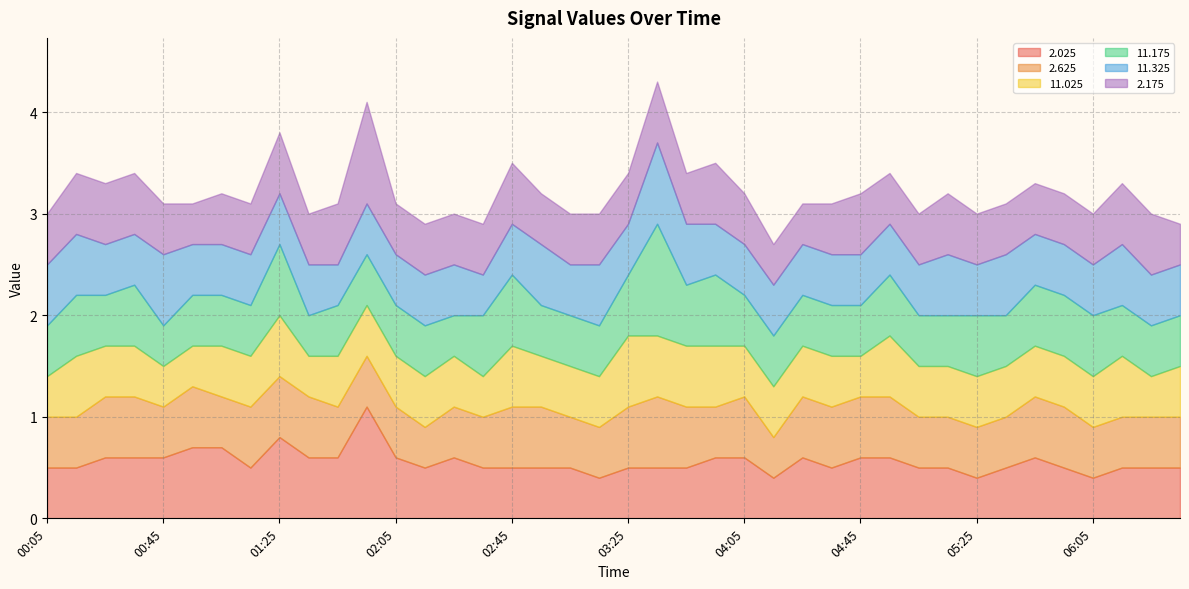

Reading left to right, transcribe all the data shown in this chart.

 2.025: 0.5	0.5	0.6	0.6	0.6	0.7	0.7	0.5	0.8	0.6	0.6	1.1	0.6	0.5	0.6	0.5	0.5	0.5	0.5	0.4	0.5	0.5	0.5	0.6	0.6	0.4	0.6	0.5	0.6	0.6	0.5	0.5	0.4	0.5	0.6	0.5	0.4	0.5	0.5	0.5
 2.625: 0.5	0.5	0.6	0.6	0.5	0.6	0.5	0.6	0.6	0.6	0.5	0.5	0.5	0.4	0.5	0.5	0.6	0.6	0.5	0.5	0.6	0.7	0.6	0.5	0.6	0.4	0.6	0.6	0.6	0.6	0.5	0.5	0.5	0.5	0.6	0.6	0.5	0.5	0.5	0.5
 11.025: 0.4	0.6	0.5	0.5	0.4	0.4	0.5	0.5	0.6	0.4	0.5	0.5	0.5	0.5	0.5	0.4	0.6	0.5	0.5	0.5	0.7	0.6	0.6	0.6	0.5	0.5	0.5	0.5	0.4	0.6	0.5	0.5	0.5	0.5	0.5	0.5	0.5	0.6	0.4	0.5
 11.175: 0.5	0.6	0.5	0.6	0.4	0.5	0.5	0.5	0.7	0.4	0.5	0.5	0.5	0.5	0.4	0.6	0.7	0.5	0.5	0.5	0.6	1.1	0.6	0.7	0.5	0.5	0.5	0.5	0.5	0.6	0.5	0.5	0.6	0.5	0.6	0.6	0.6	0.5	0.5	0.5
 11.325: 0.6	0.6	0.5	0.5	0.7	0.5	0.5	0.5	0.5	0.5	0.4	0.5	0.5	0.5	0.5	0.4	0.5	0.6	0.5	0.6	0.5	0.8	0.6	0.5	0.5	0.5	0.5	0.5	0.5	0.5	0.5	0.6	0.5	0.6	0.5	0.5	0.5	0.6	0.5	0.5
 2.175: 0.5	0.6	0.6	0.6	0.5	0.4	0.5	0.5	0.6	0.5	0.6	1.0	0.5	0.5	0.5	0.5	0.6	0.5	0.5	0.5	0.5	0.6	0.5	0.6	0.5	0.4	0.4	0.5	0.6	0.5	0.5	0.6	0.5	0.5	0.5	0.5	0.5	0.6	0.6	0.4